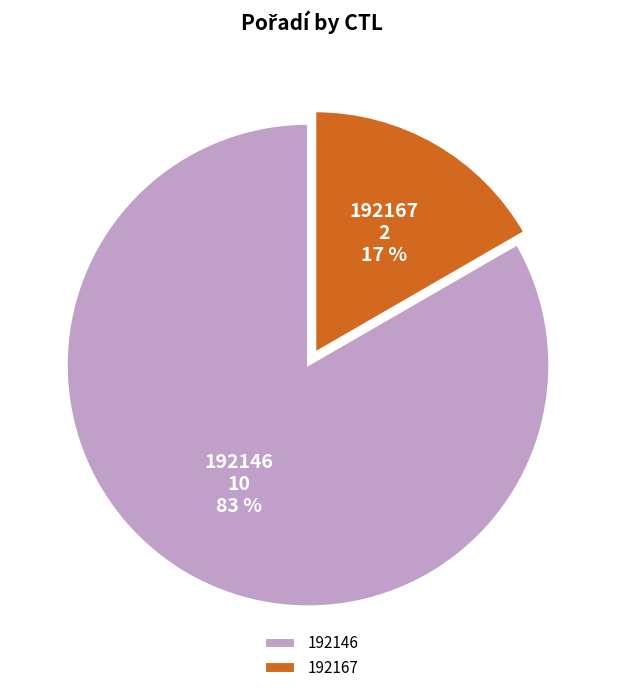

Do 192146 and 192167 together represent more than half of the pie?

Yes